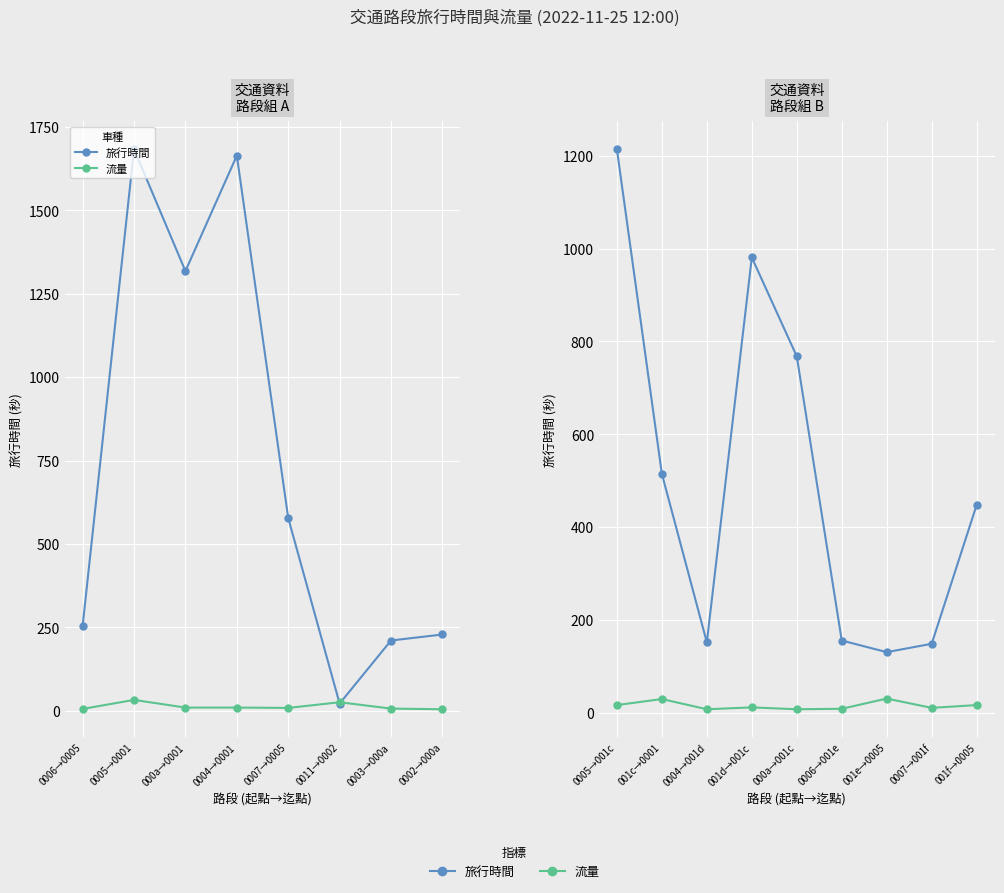

At how many categories does at least one series exceed 81?

9